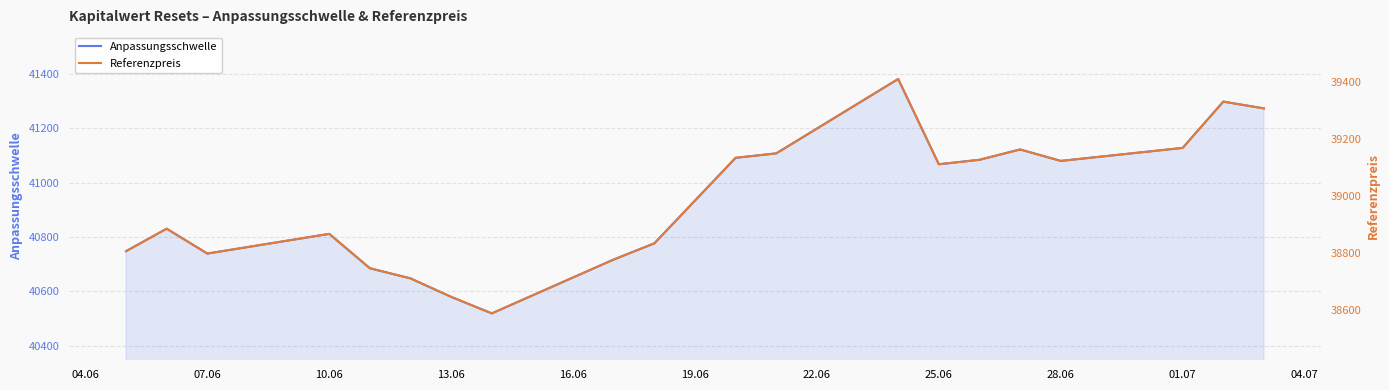

Is the value of Referenzpreis at 22.06 greater than the value of Anpassungsschwelle at 16.06?

No